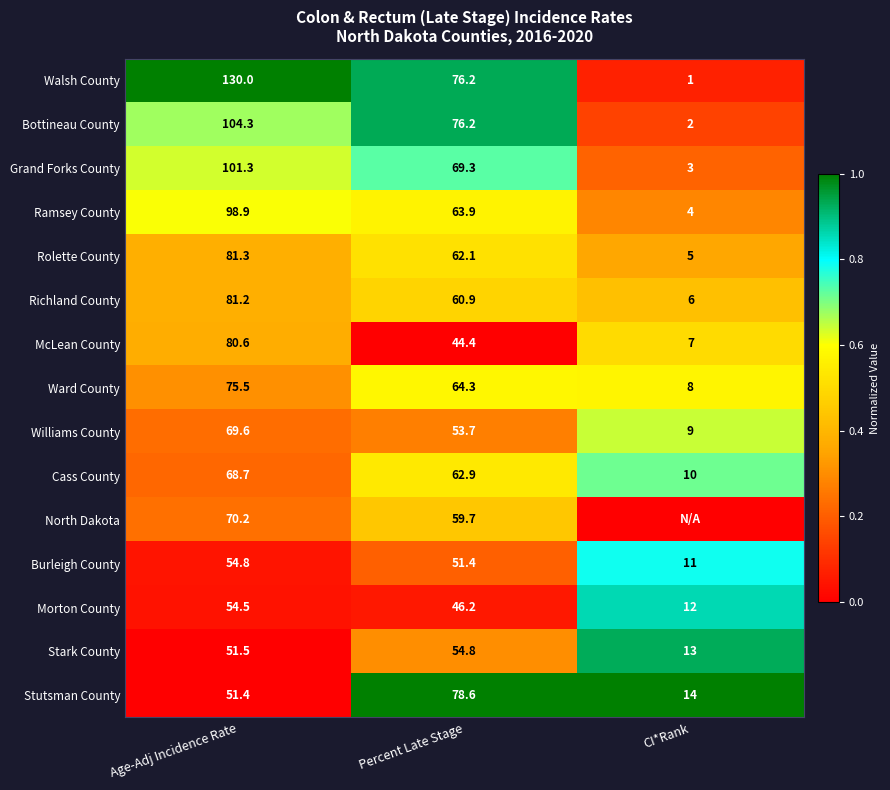

Where does the Bottineau County series first go above 76?

Age-Adj Incidence Rate